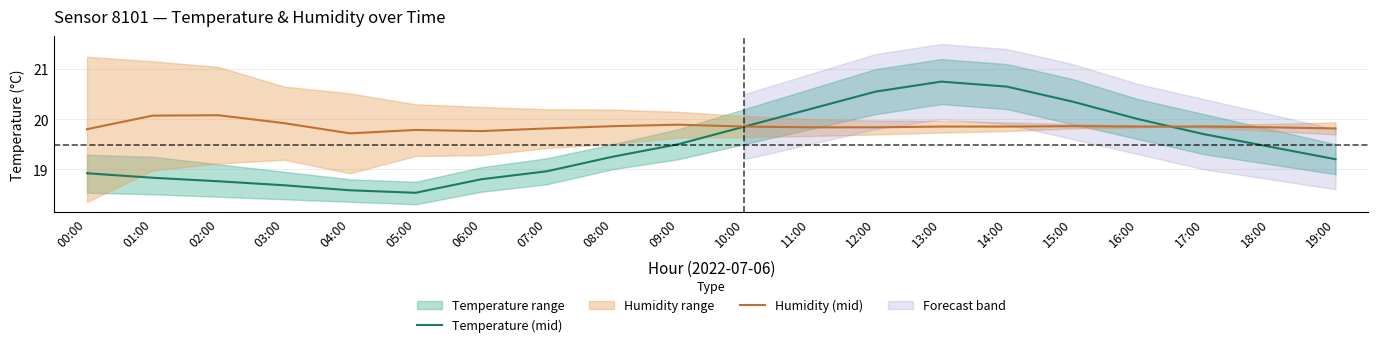

Which has a higher value, 04:00 or 17:00?

17:00